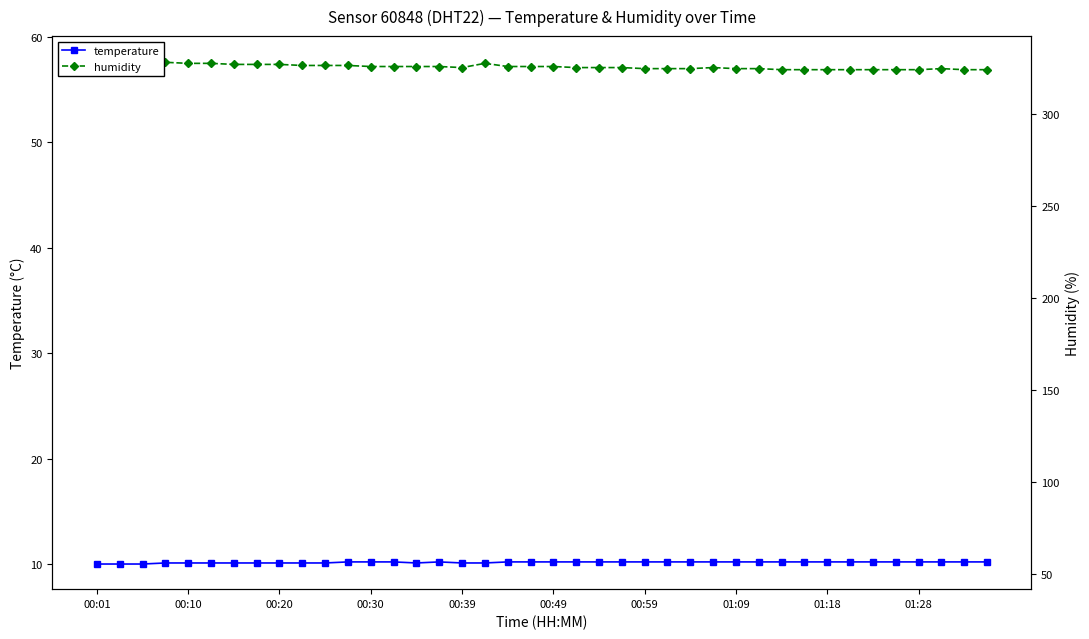

List the series in order of their overall mean, lowest first.

temperature, humidity